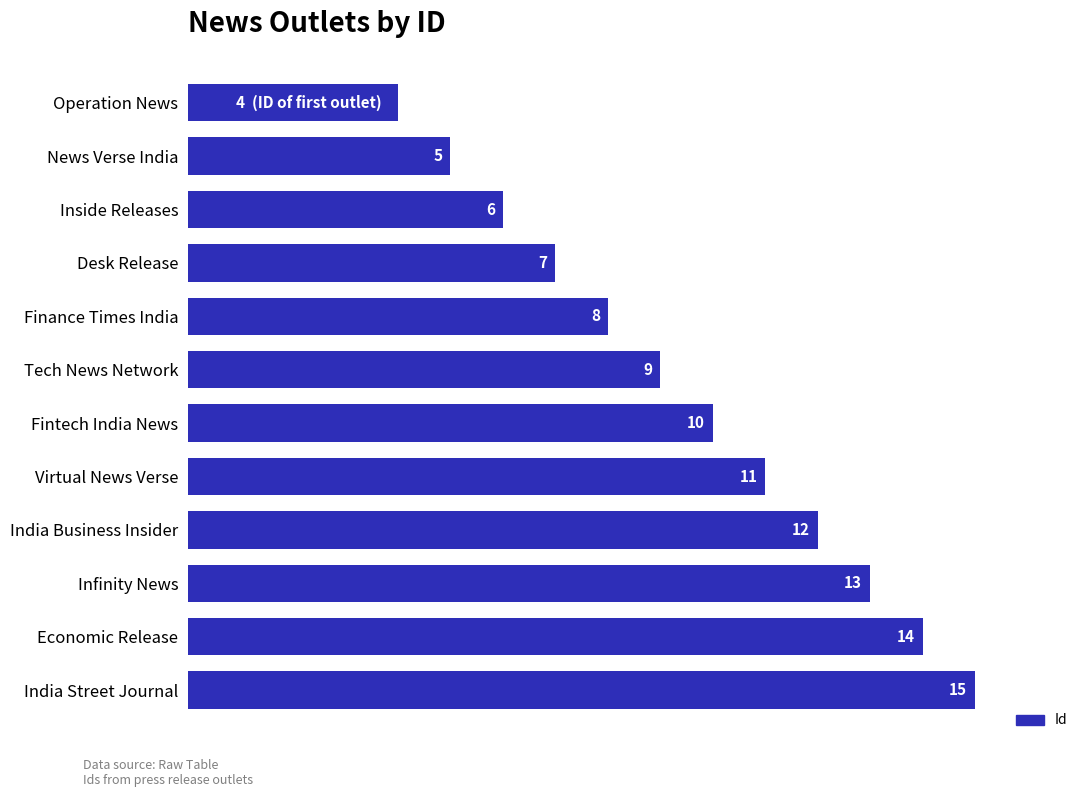

List the labels in order of value, smallest first.

Operation News, News Verse India, Inside Releases, Desk Release, Finance Times India, Tech News Network, Fintech India News, Virtual News Verse, India Business Insider, Infinity News, Economic Release, India Street Journal